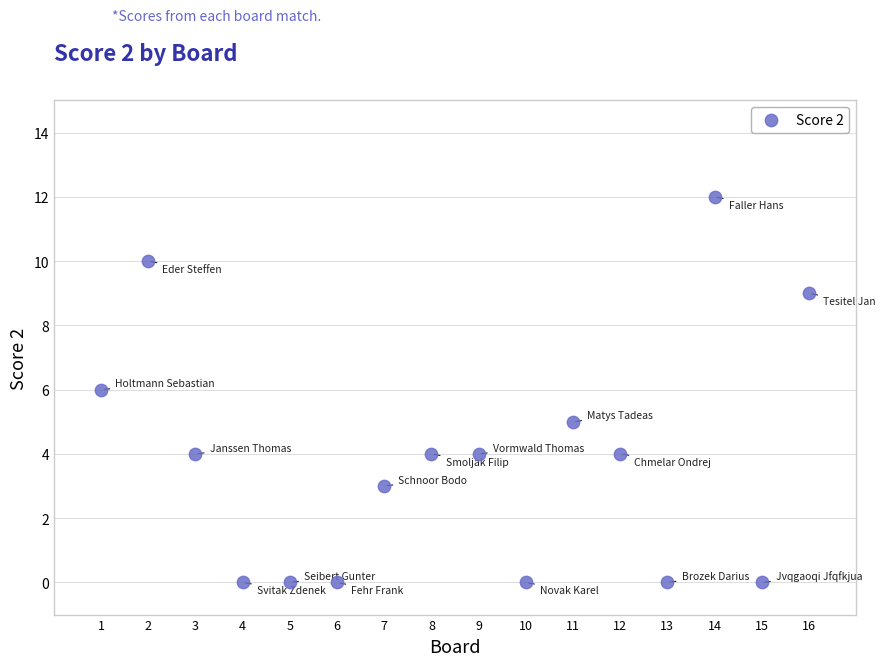

What is the range of X values (max minus min)?

15